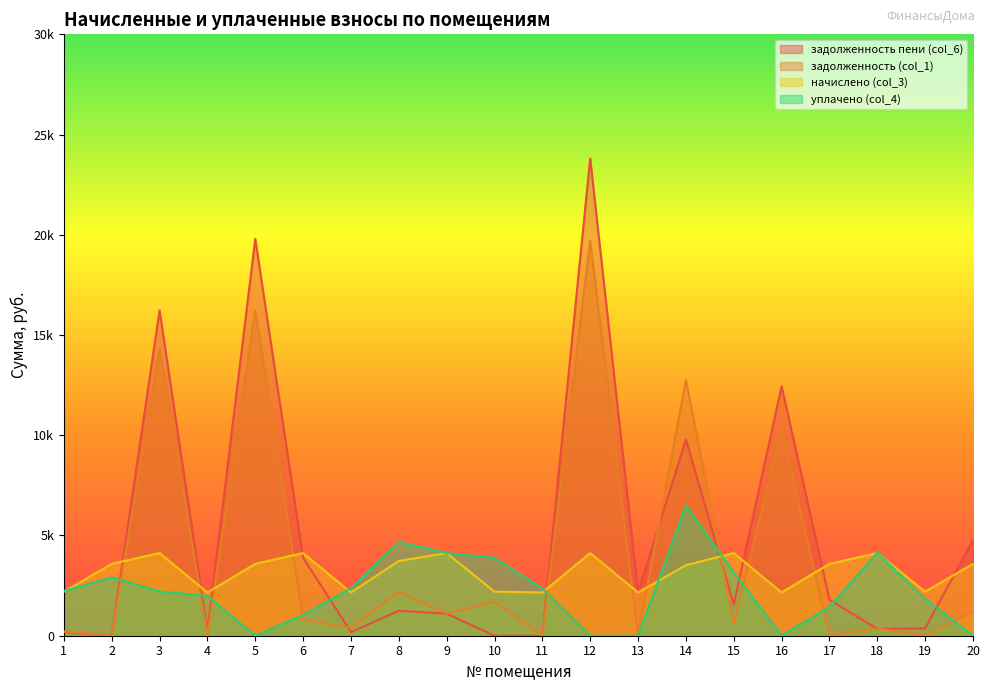

How many data points in уплачено (col_4) are less than 2231?

10